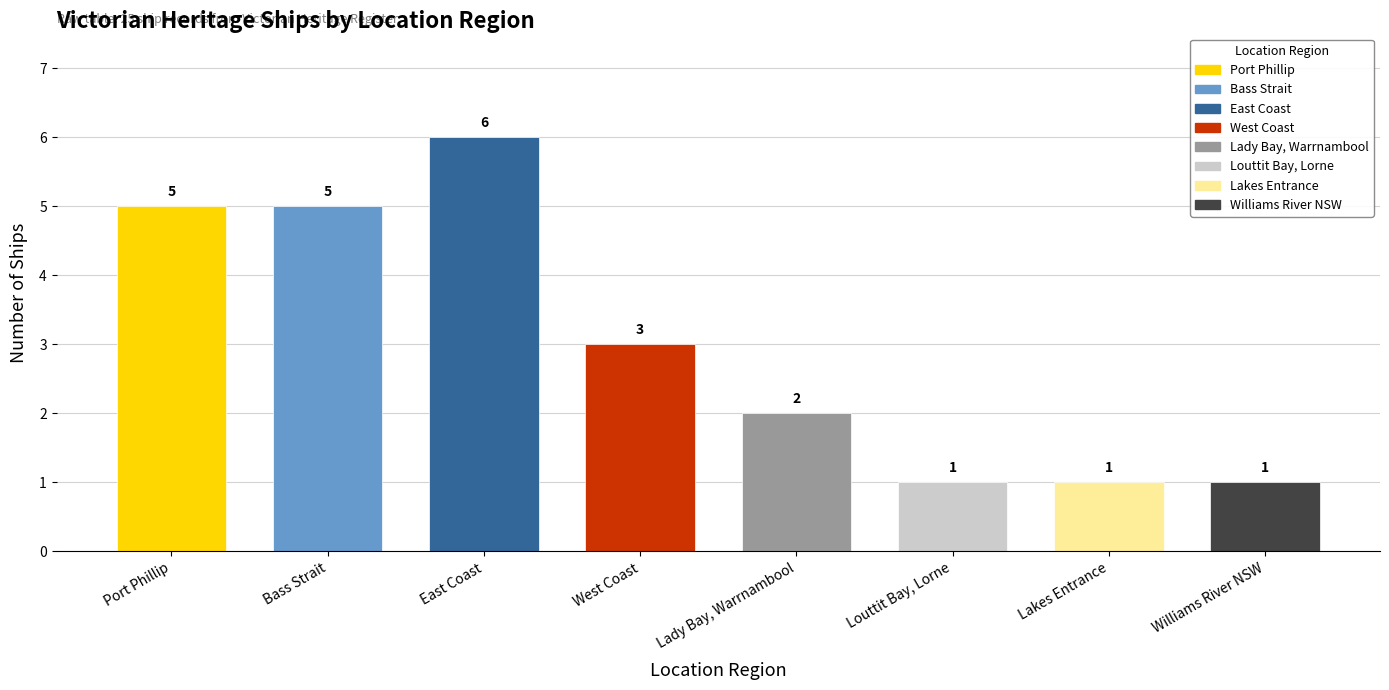

Which category has the highest value across all series?

East Coast